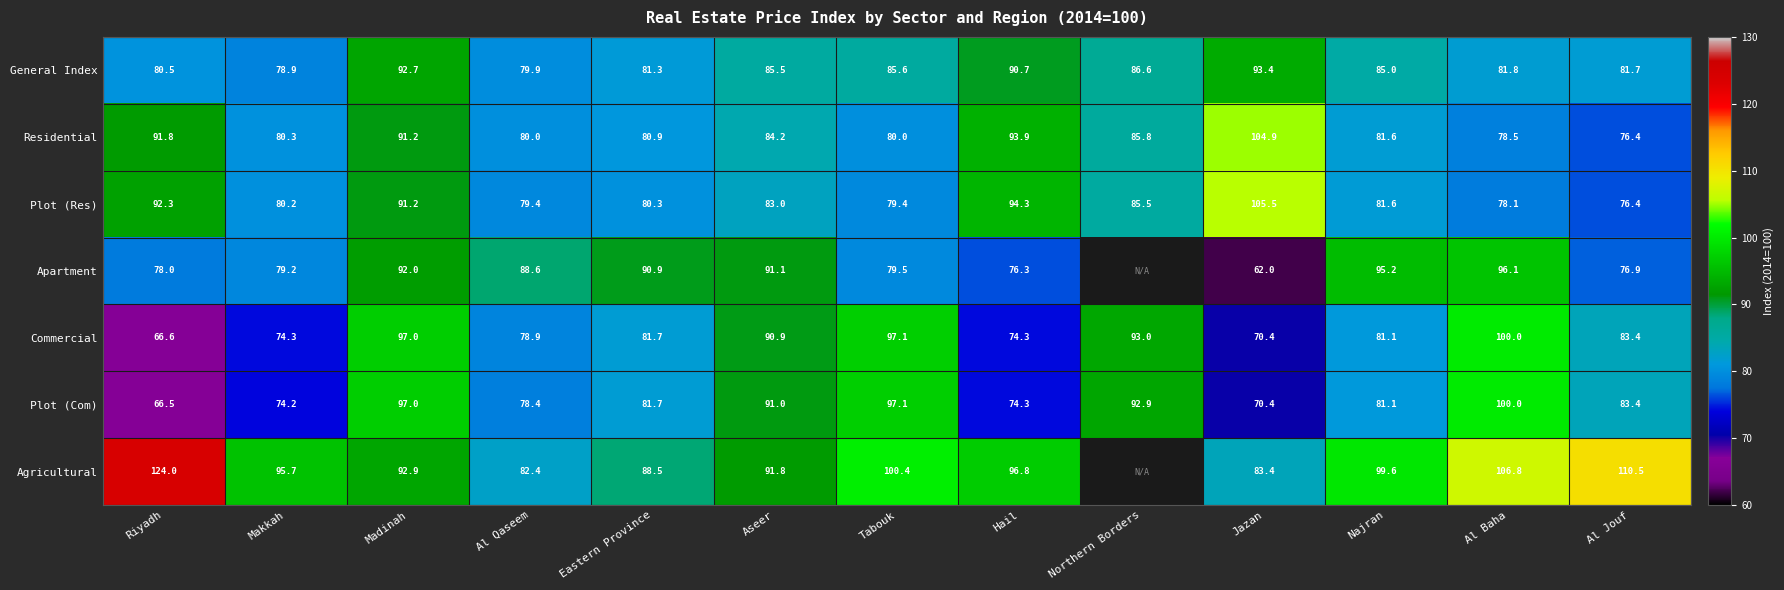

What is the difference between the maximum and second lowest values in the General Index series?

13.5